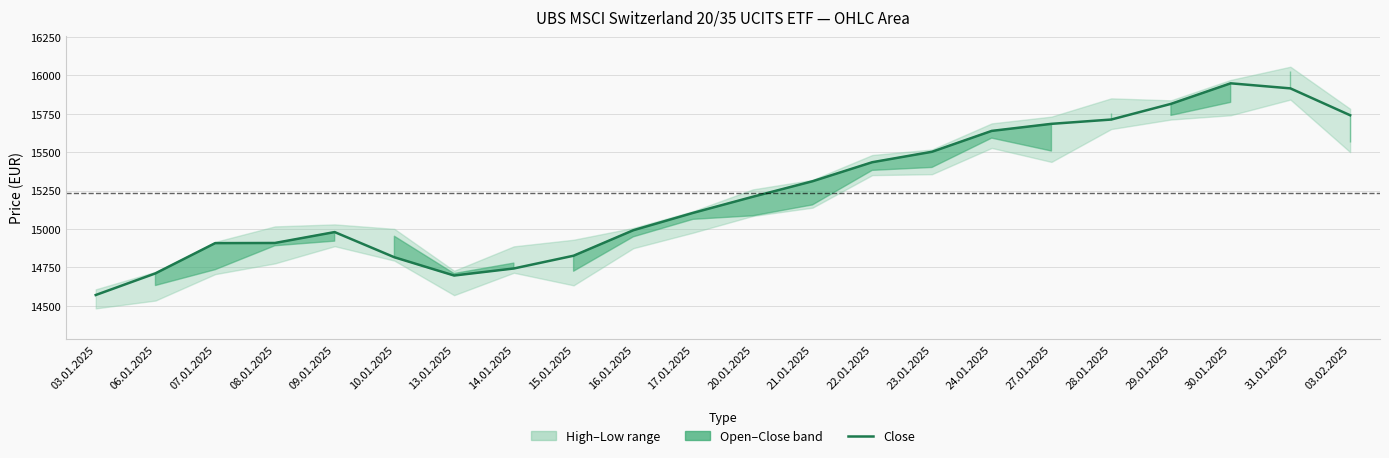

What is the value of the 16th point from the left?

15639